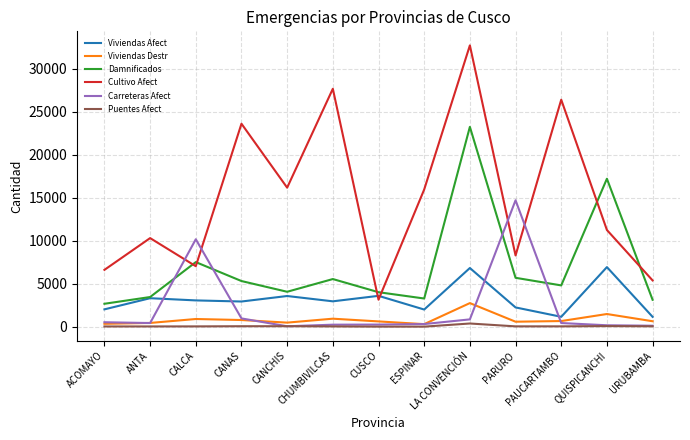

How many distinct data groups are displayed?

6